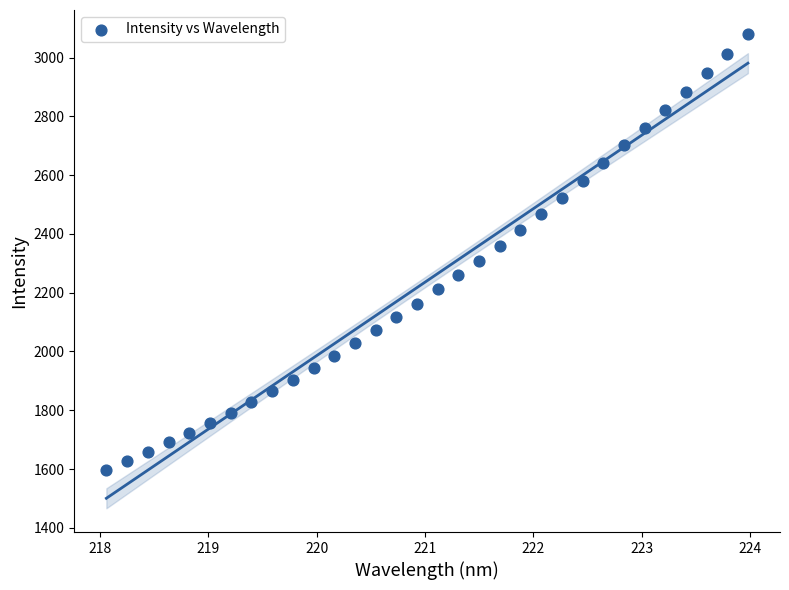

What is the range of Y values (max minus min)?

1484.4